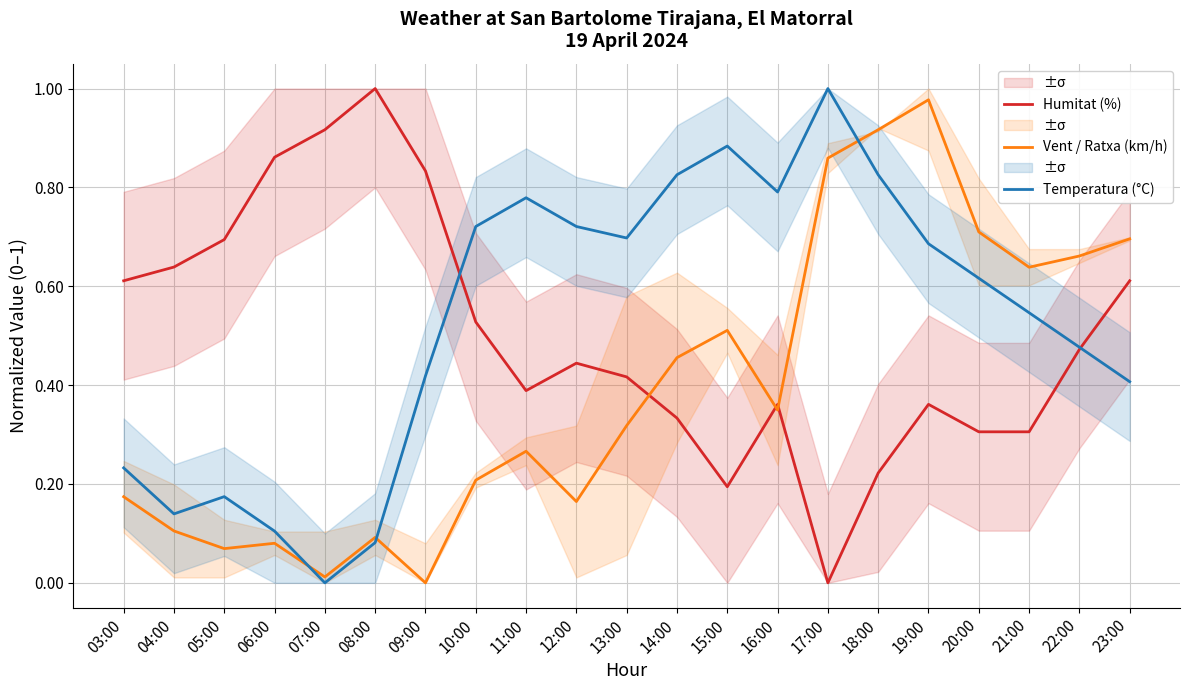

Reading right to left, what are all the values shown in this chart?

Humitat (%): 23:00=0.6	22:00=0.5	21:00=0.3	20:00=0.3	19:00=0.4	18:00=0.2	17:00=0.0	16:00=0.4	15:00=0.2	14:00=0.3	13:00=0.4	12:00=0.4	11:00=0.4	10:00=0.5	09:00=0.8	08:00=1.0	07:00=0.9	06:00=0.9	05:00=0.7	04:00=0.6	03:00=0.6
Vent / Ratxa (km/h): 23:00=0.7	22:00=0.7	21:00=0.6	20:00=0.7	19:00=1.0	18:00=0.9	17:00=0.9	16:00=0.3	15:00=0.5	14:00=0.5	13:00=0.3	12:00=0.2	11:00=0.3	10:00=0.2	09:00=0.0	08:00=0.1	07:00=0.0	06:00=0.1	05:00=0.1	04:00=0.1	03:00=0.2
Temperatura (°C): 23:00=0.4	22:00=0.5	21:00=0.5	20:00=0.6	19:00=0.7	18:00=0.8	17:00=1.0	16:00=0.8	15:00=0.9	14:00=0.8	13:00=0.7	12:00=0.7	11:00=0.8	10:00=0.7	09:00=0.4	08:00=0.1	07:00=0.0	06:00=0.1	05:00=0.2	04:00=0.1	03:00=0.2